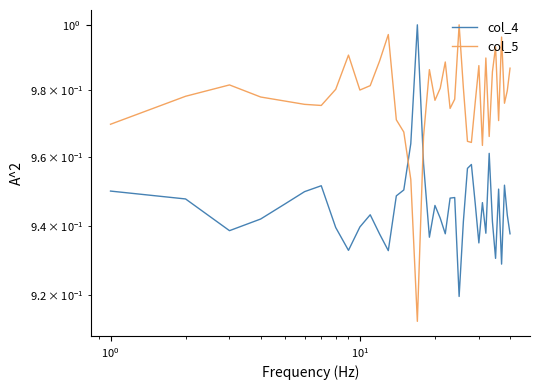

Rank the series by their maximum value, from highest to lowest.

col_4, col_5